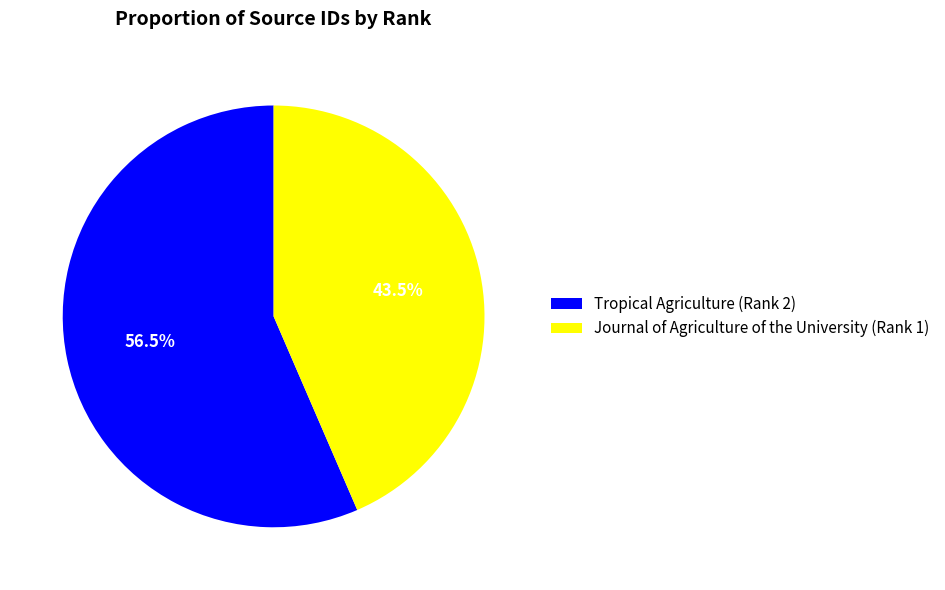

To the nearest percent, what is the difference between the Tropical Agriculture (Rank 2) and Journal of Agriculture of the University (Rank 1) slice percentages?

13%